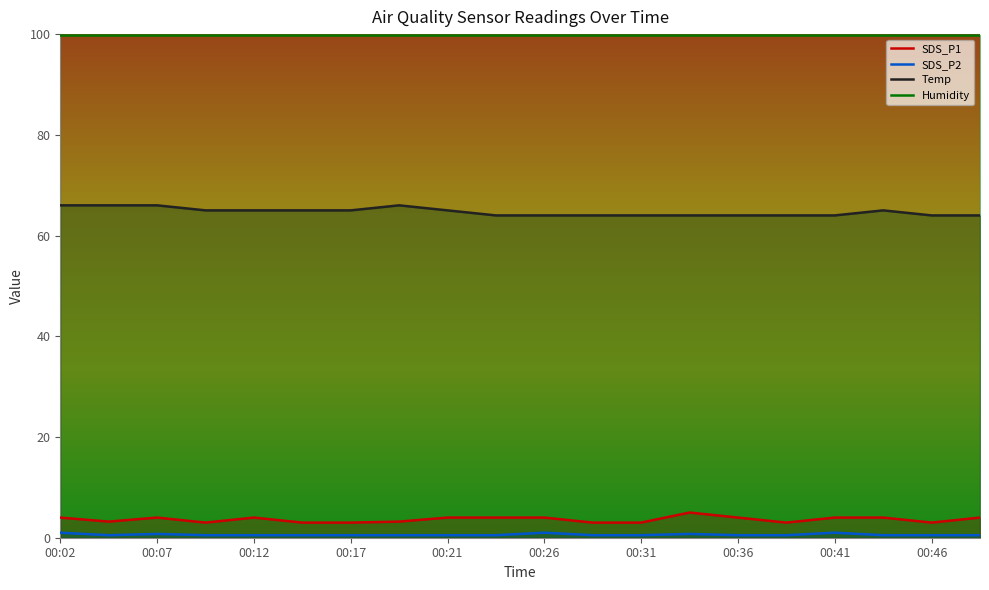

Reading left to right, extract all data points from this chart.

SDS_P1: 00:02=4.0	00:04=3.2	00:07=4.0	00:09=3.0	00:12=4.0	00:14=3.0	00:17=3.0	00:19=3.2	00:21=4.0	00:24=4.0	00:26=4.0	00:29=3.0	00:31=3.0	00:34=5.0	00:36=4.0	00:39=3.0	00:41=4.0	00:44=4.0	00:46=3.0	00:48=4.0
SDS_P2: 00:02=1.0	00:04=0.5	00:07=0.8	00:09=0.5	00:12=0.5	00:14=0.5	00:17=0.5	00:19=0.5	00:21=0.5	00:24=0.5	00:26=1.0	00:29=0.5	00:31=0.5	00:34=0.8	00:36=0.5	00:39=0.5	00:41=1.0	00:44=0.5	00:46=0.5	00:48=0.5
Temp: 00:02=66.0	00:04=66.0	00:07=66.0	00:09=65.0	00:12=65.0	00:14=65.0	00:17=65.0	00:19=66.0	00:21=65.0	00:24=64.0	00:26=64.0	00:29=64.0	00:31=64.0	00:34=64.0	00:36=64.0	00:39=64.0	00:41=64.0	00:44=65.0	00:46=64.0	00:48=64.0